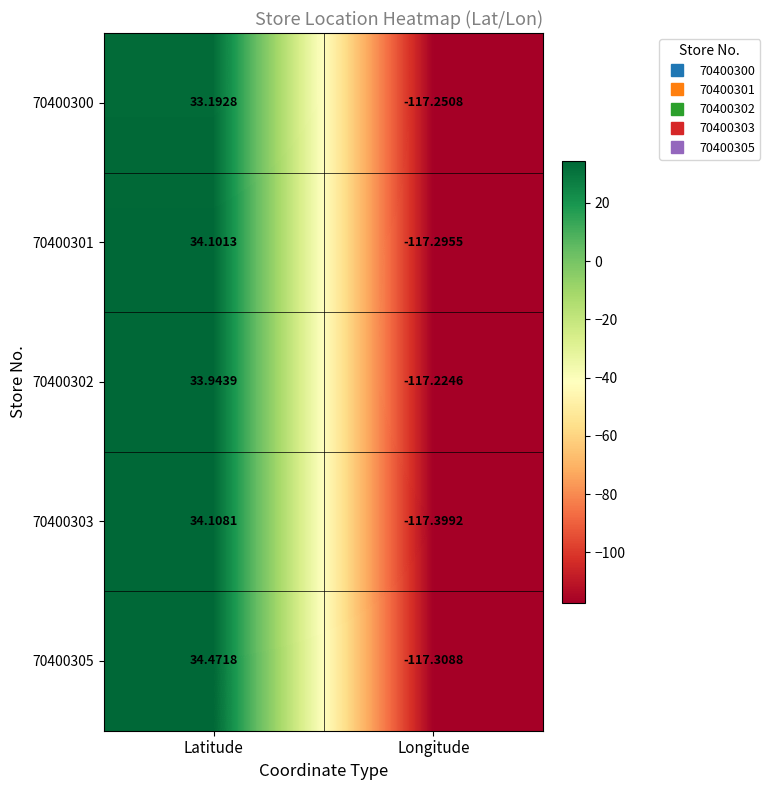

At which category is the sum across all series the highest?

Latitude